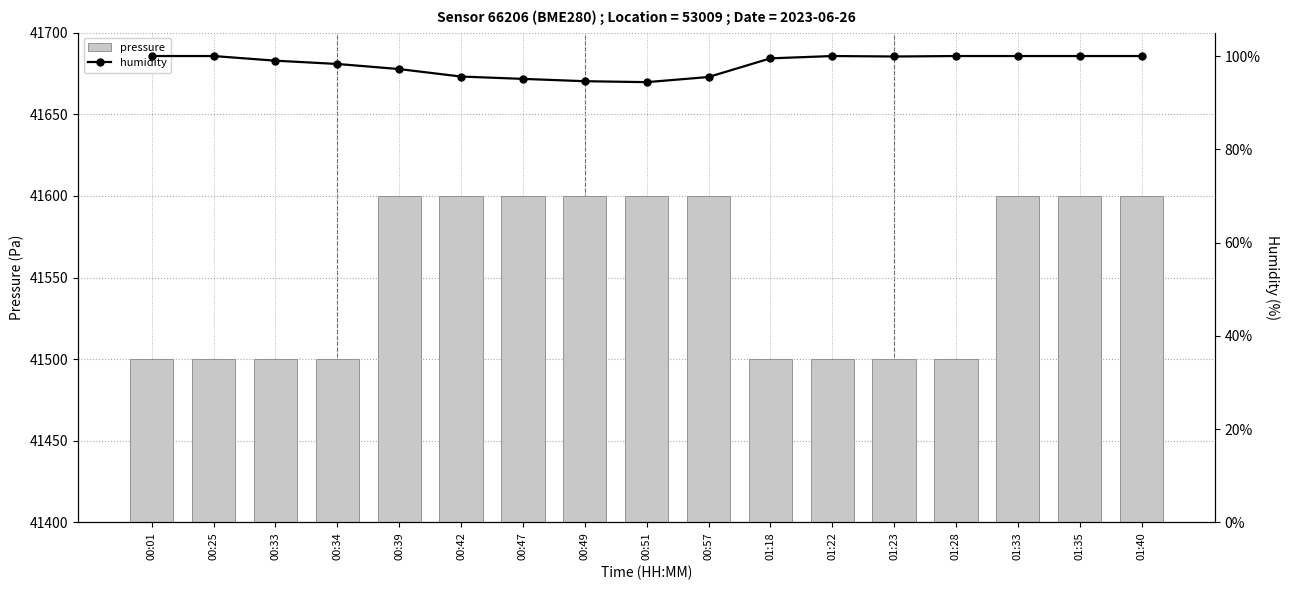

What position from the left is 01:23?

13